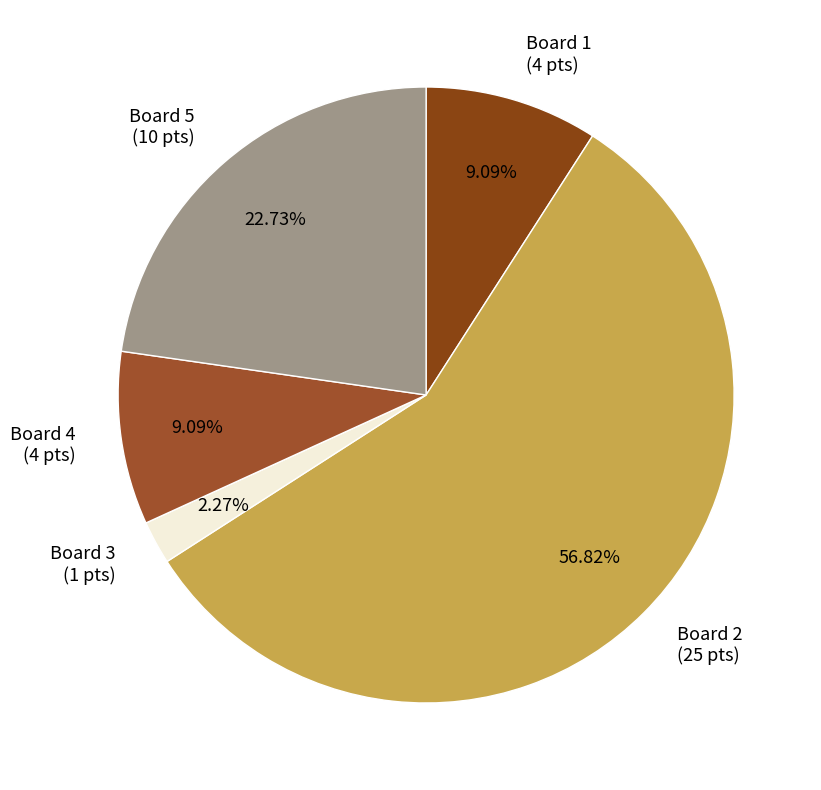

Do Board 2 (25 pts) and Board 3 (1 pts) together represent more than half of the pie?

Yes